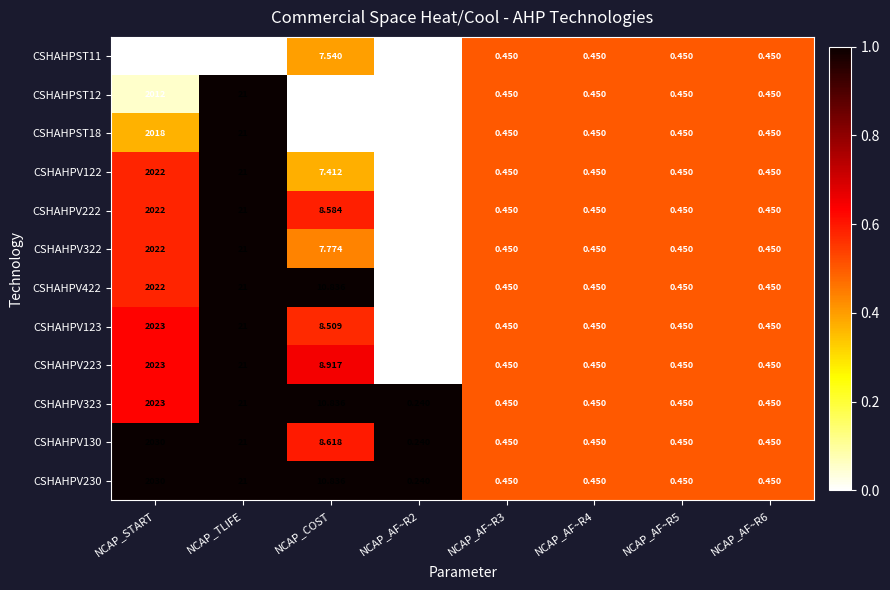

Is the value of CSHAHPV130 at NCAP_START greater than the value of CSHAHPV122 at NCAP_AF~R5?

Yes